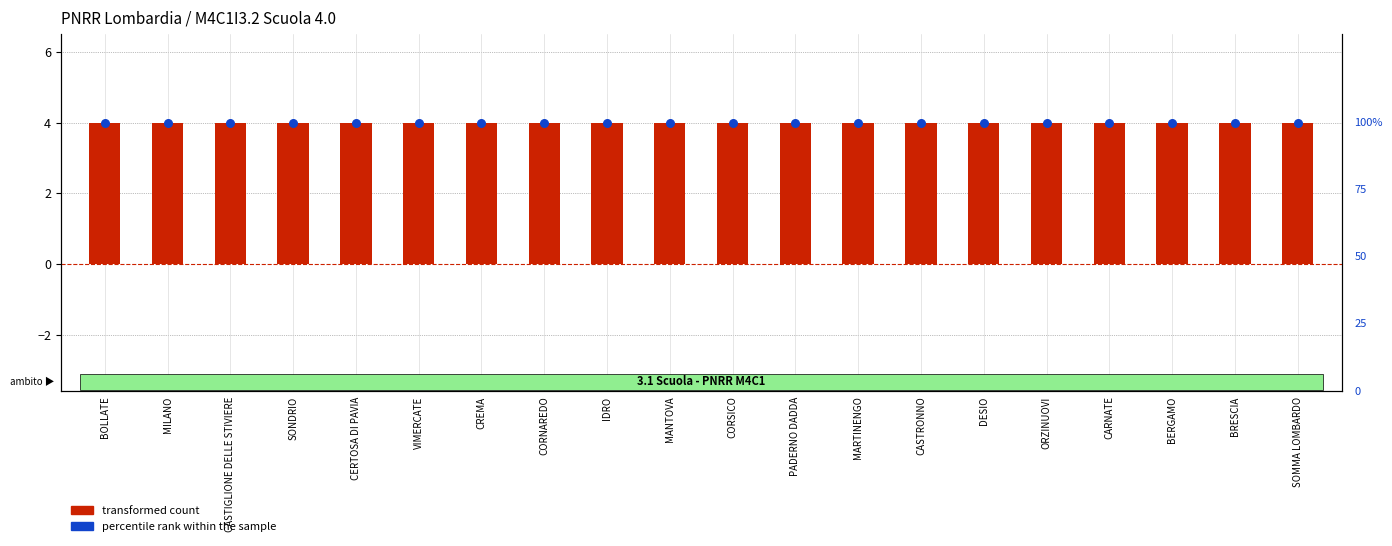

Is the value of percentile rank within the sample at ORZINUOVI greater than the value of transformed count at SOMMA LOMBARDO?

Yes